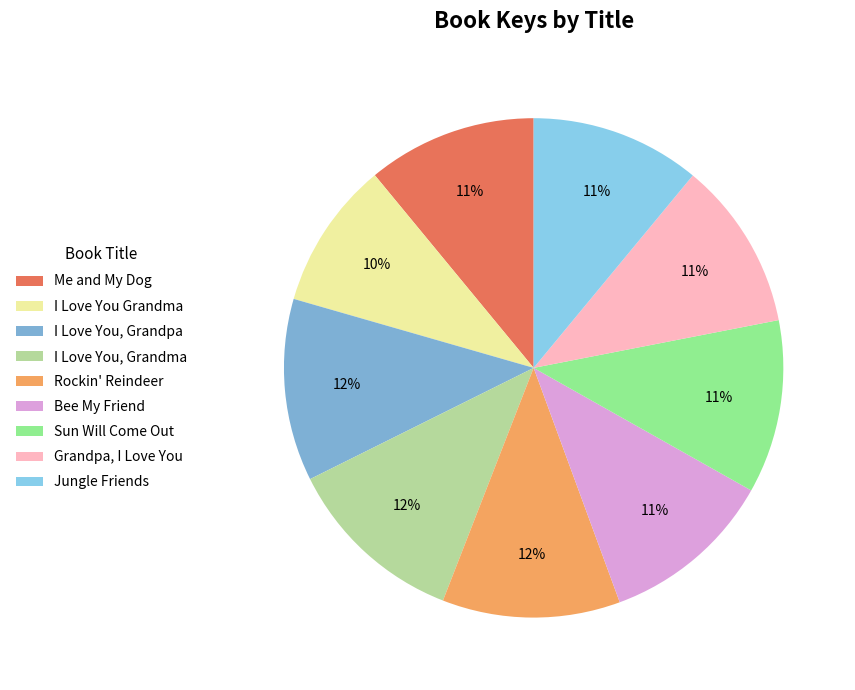

How many slices are in this pie chart?

9